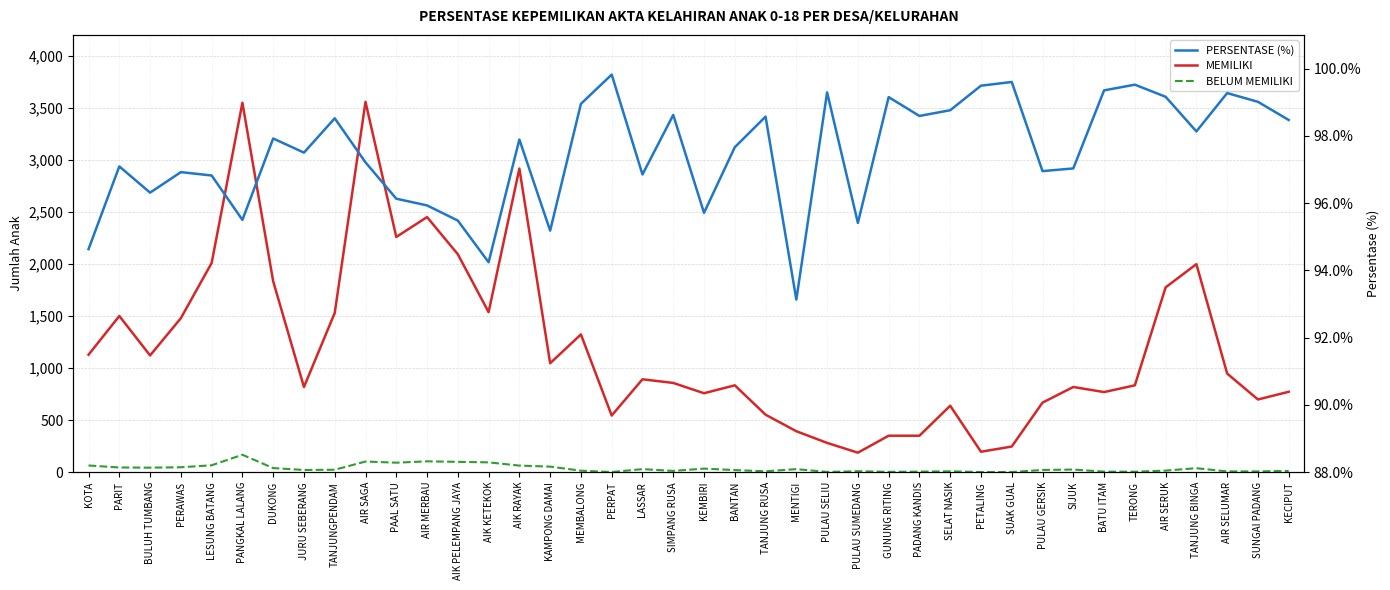

Is this an area chart (filled region under the line)?

No